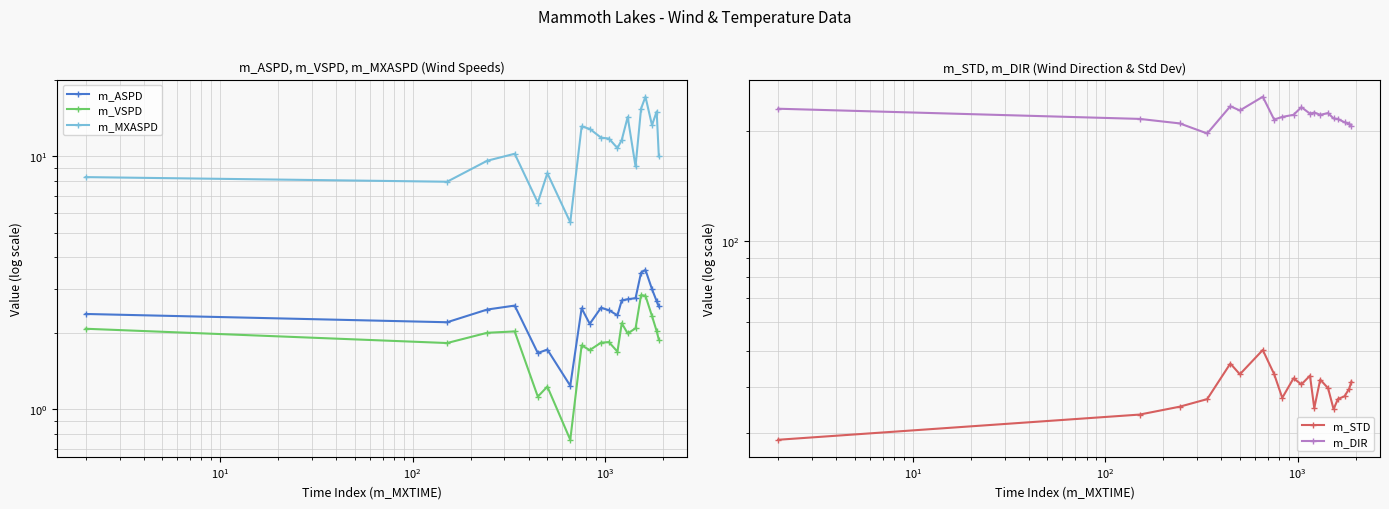

True or false: m_STD and m_VSPD cross at least once.

False